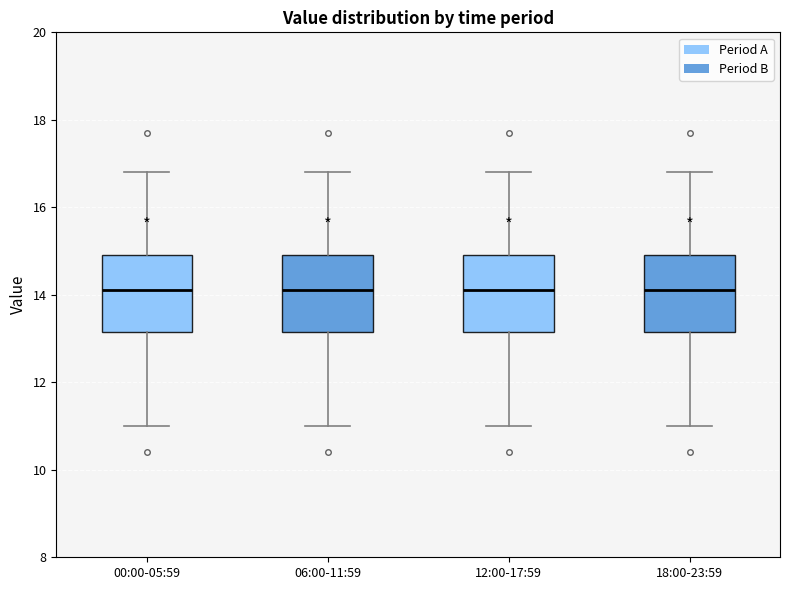

Reading left to right, read every box against the y-axis: the position of its median line, the range the box covers, and the ends of its whiskers. The values are not printed on the chart, so give them approximately, as read against the axis.

00:00-05:59: median 14.2, box 13.2 to 15.0, whiskers 11.0 to 16.8
06:00-11:59: median 14.2, box 13.2 to 15.0, whiskers 11.0 to 16.8
12:00-17:59: median 14.2, box 13.2 to 15.0, whiskers 11.0 to 16.8
18:00-23:59: median 14.2, box 13.2 to 15.0, whiskers 11.0 to 16.8